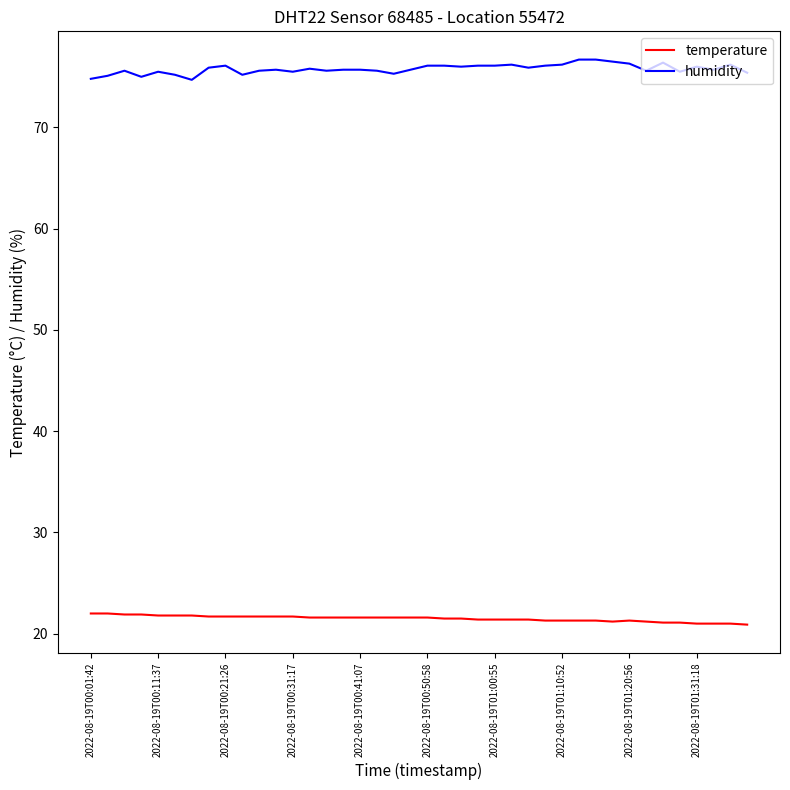

Rank the series by their average value, from highest to lowest.

humidity, temperature